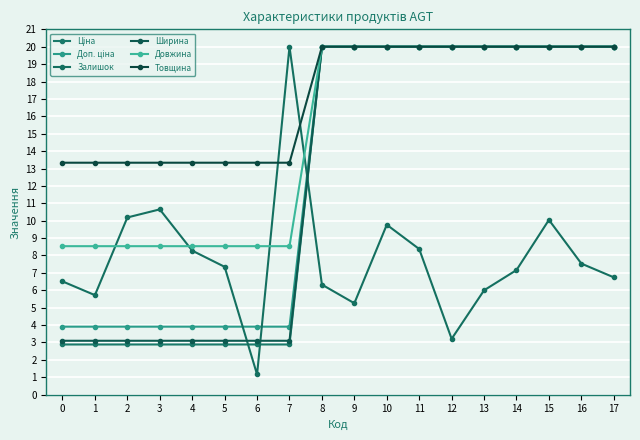

How many categories are shown in the chart?

18